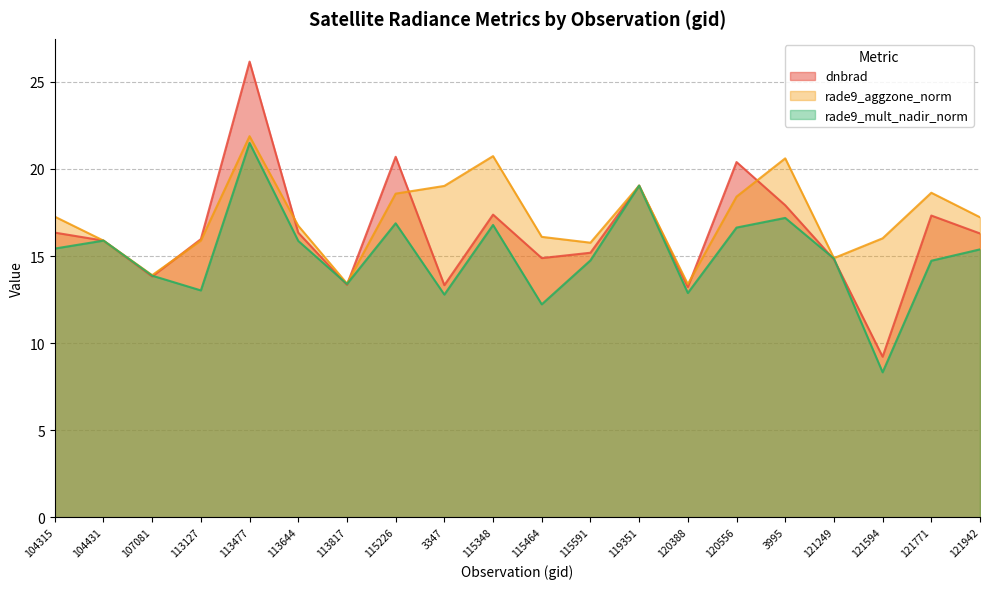

At which label is rade9_mult_nadir_norm closest to 14?

107081